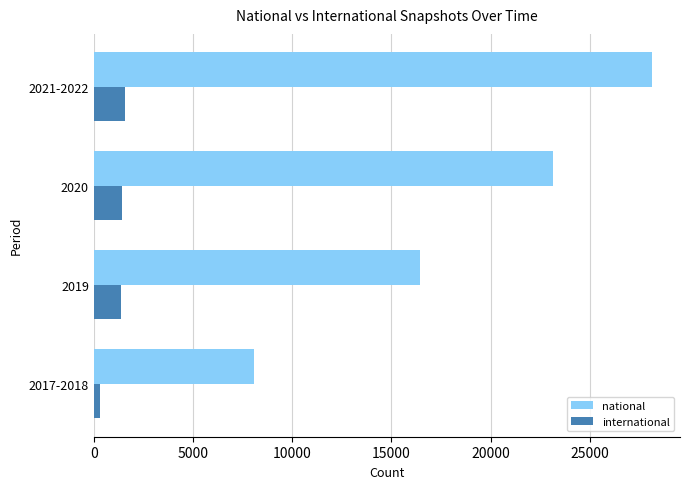

What is the minimum value for national?

8092